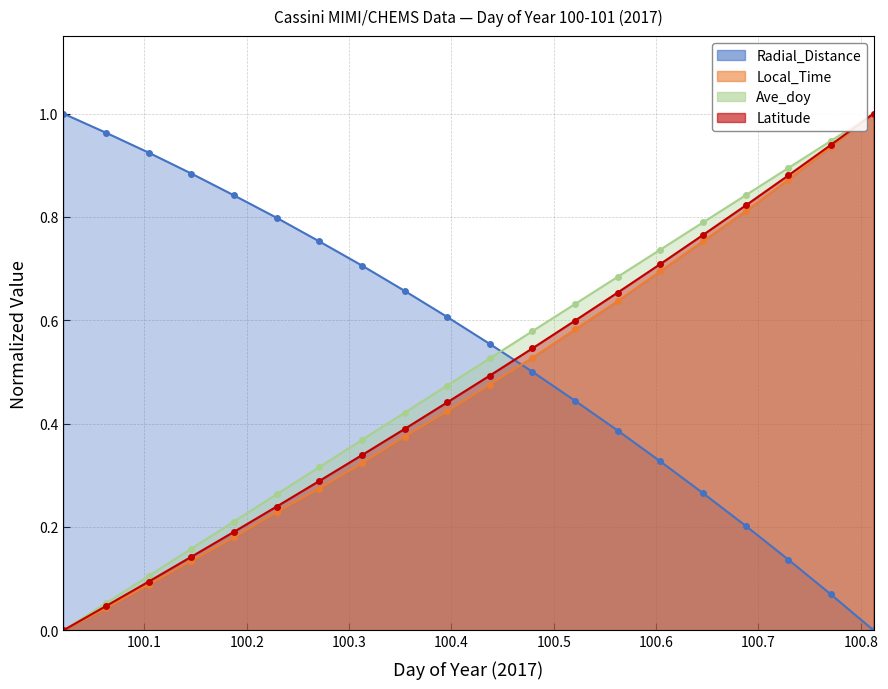

True or false: Local_Time and Radial_Distance cross at least once.

True